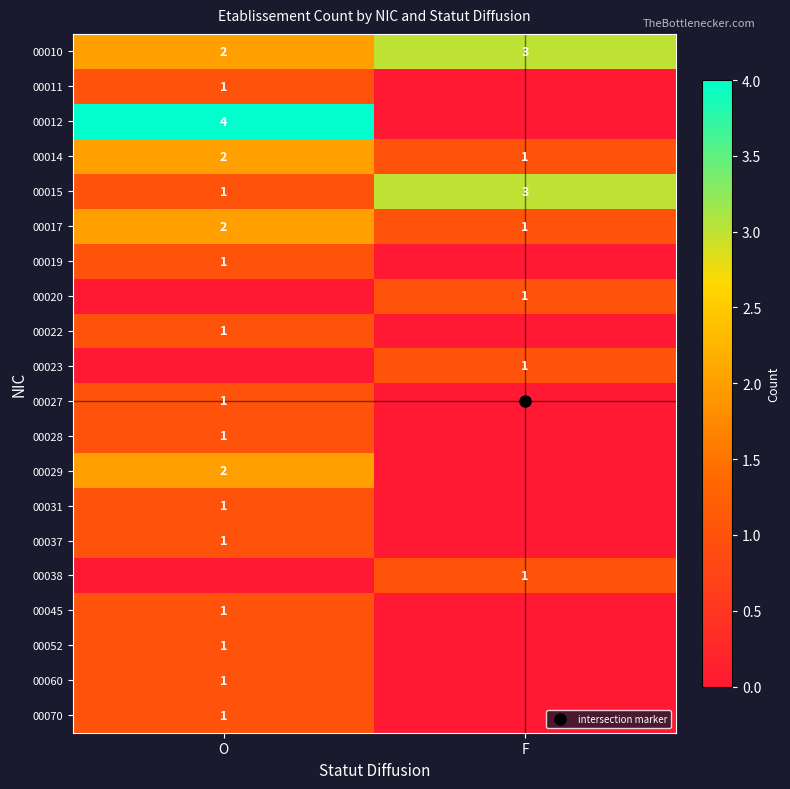

Which label corresponds to the largest value in the chart?

O